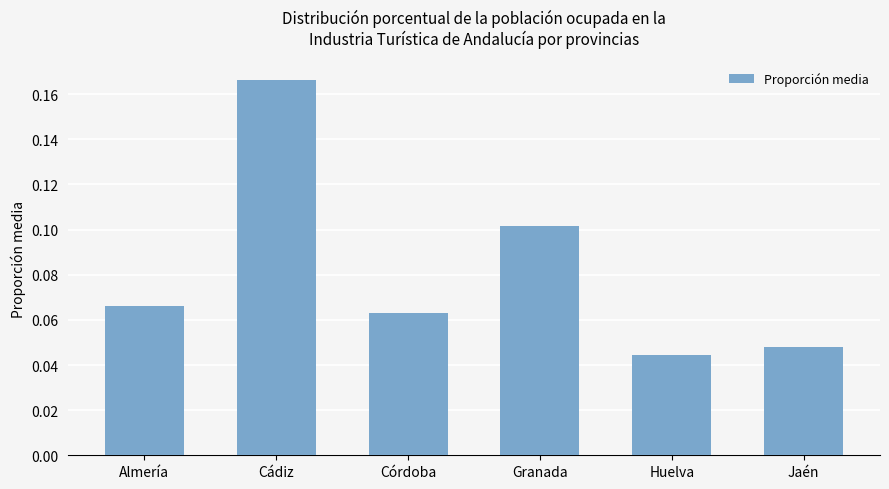

What is the label of the 4th bar from the left?

Granada